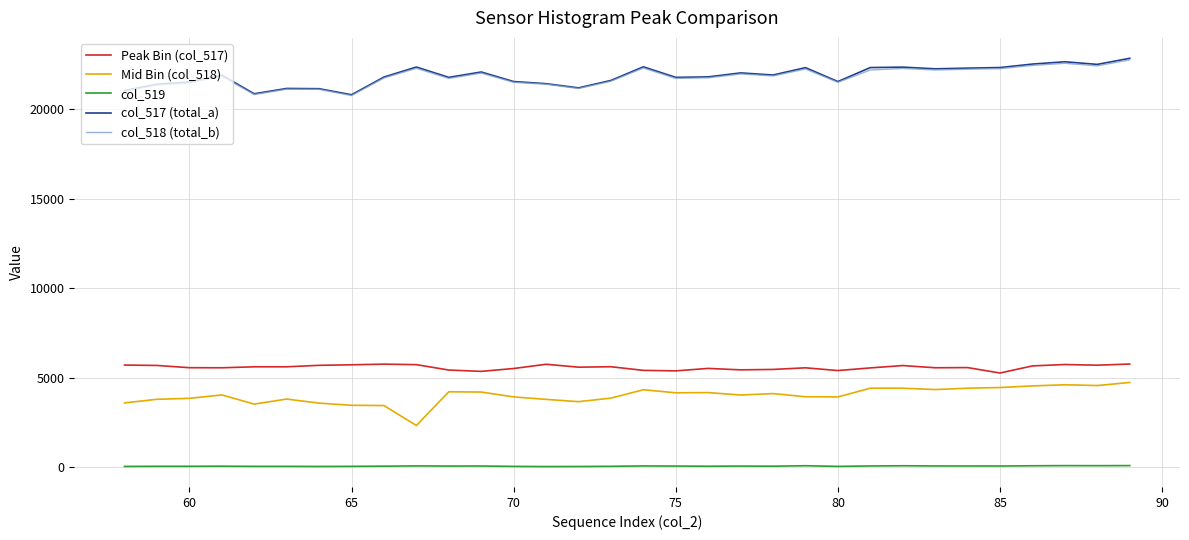

True or false: Mid Bin (col_518) and col_519 intersect in this chart.

False